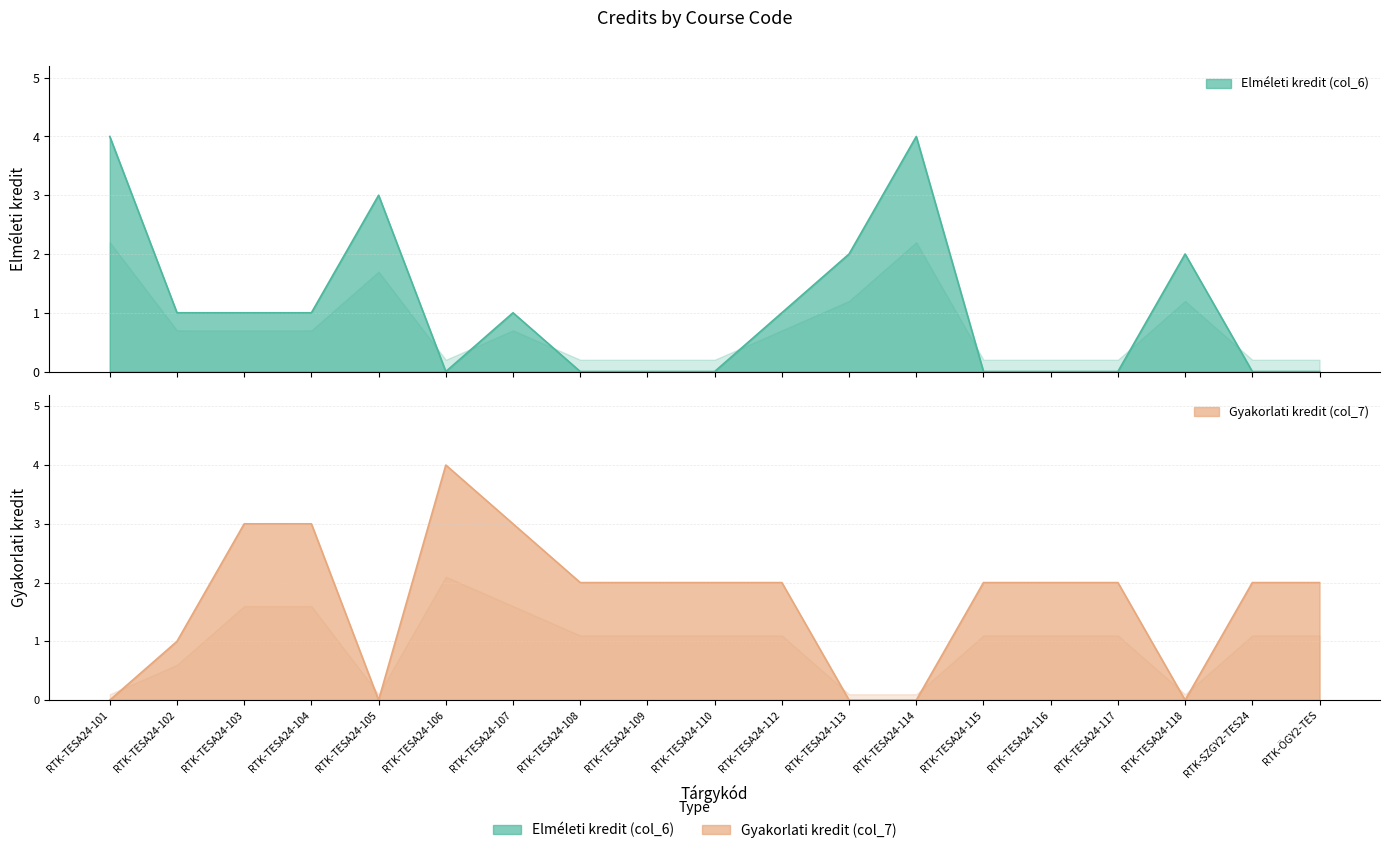

What is the label of the 6th point from the left?

RTK-TESA24-106